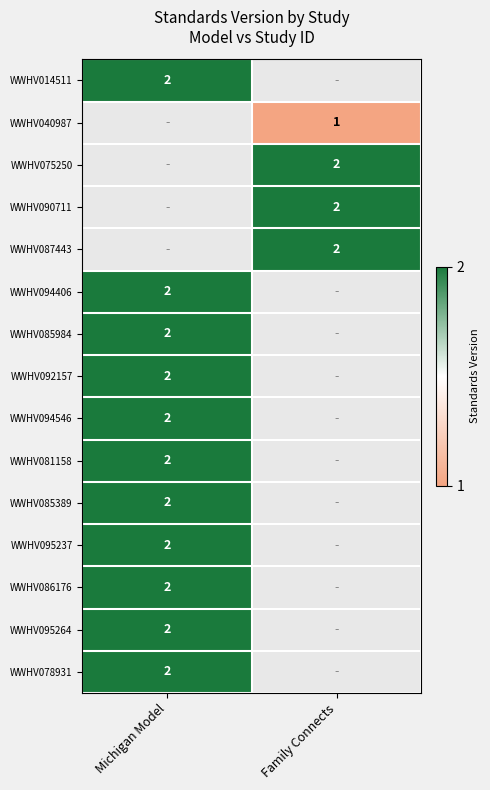

The WWHV075250 series shows 1 at Family Connects. True or false?

False